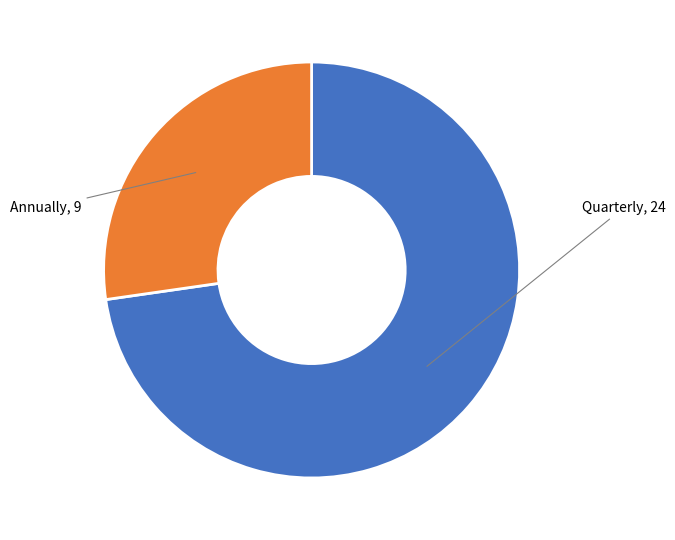

Does any single category account for the majority?

Yes